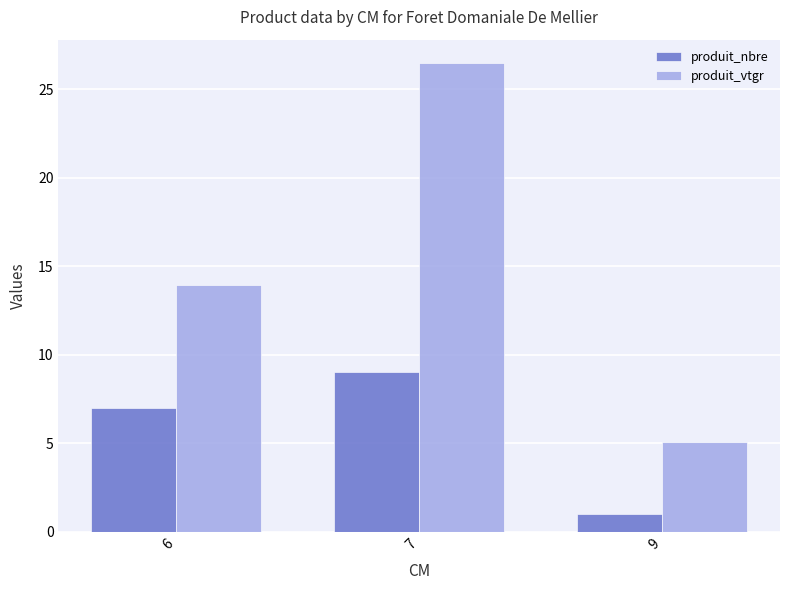

Between 6 and 7, which series saw the biggest shift?

produit_vtgr